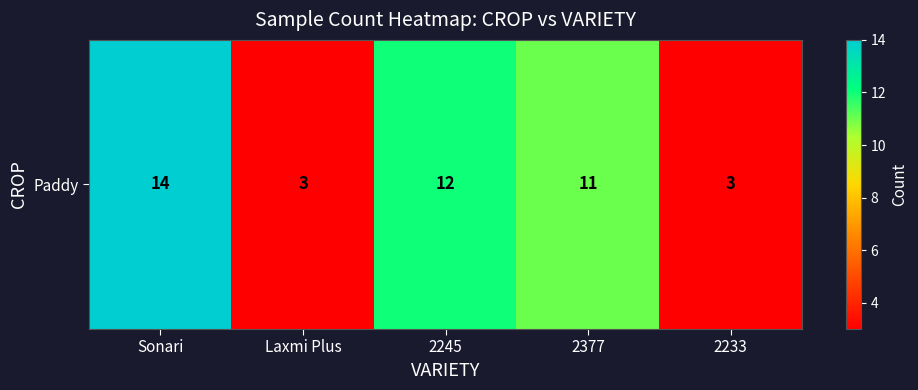

How many data points are less than 11?

2